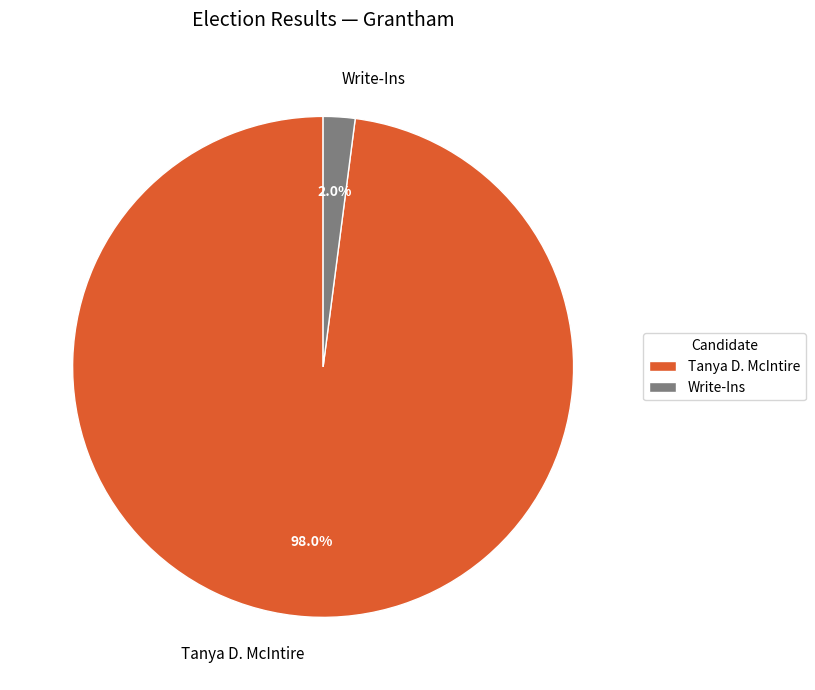

What is the largest slice in the pie chart?

Tanya D. McIntire